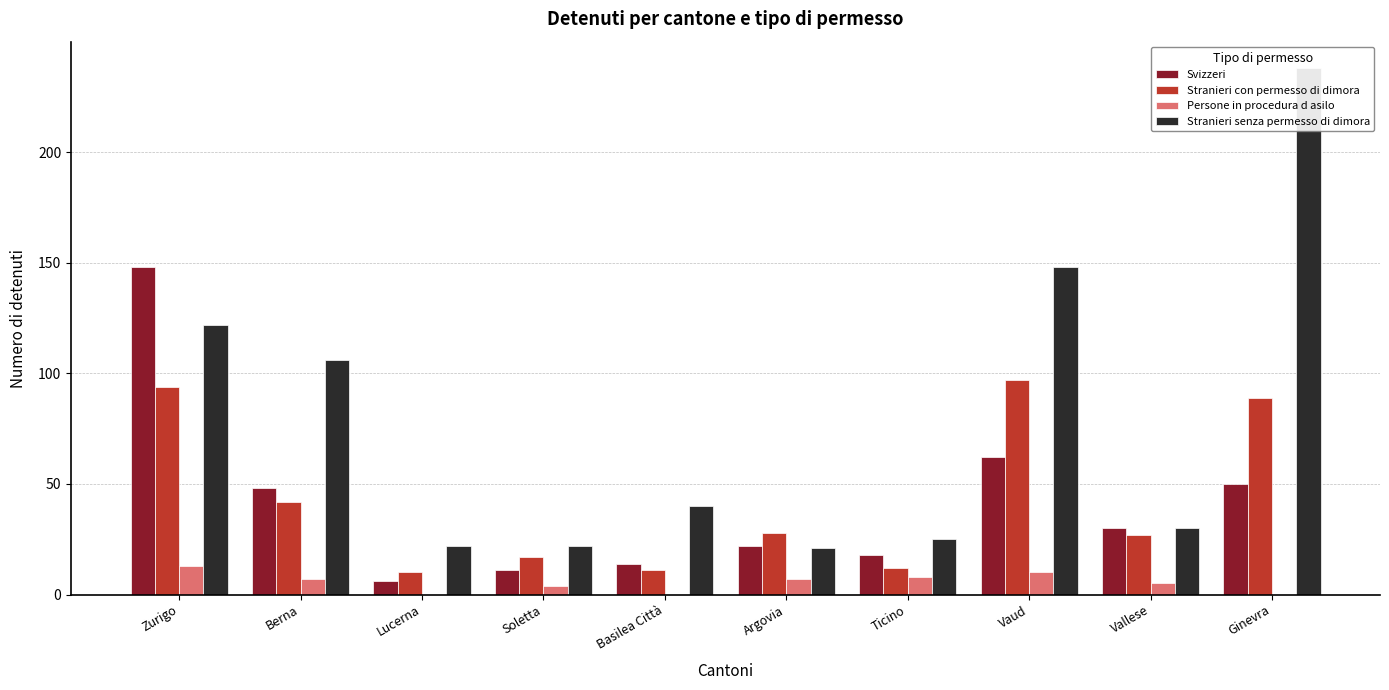

Is the value of Persone in procedura d asilo at Soletta greater than the value of Stranieri con permesso di dimora at Zurigo?

No